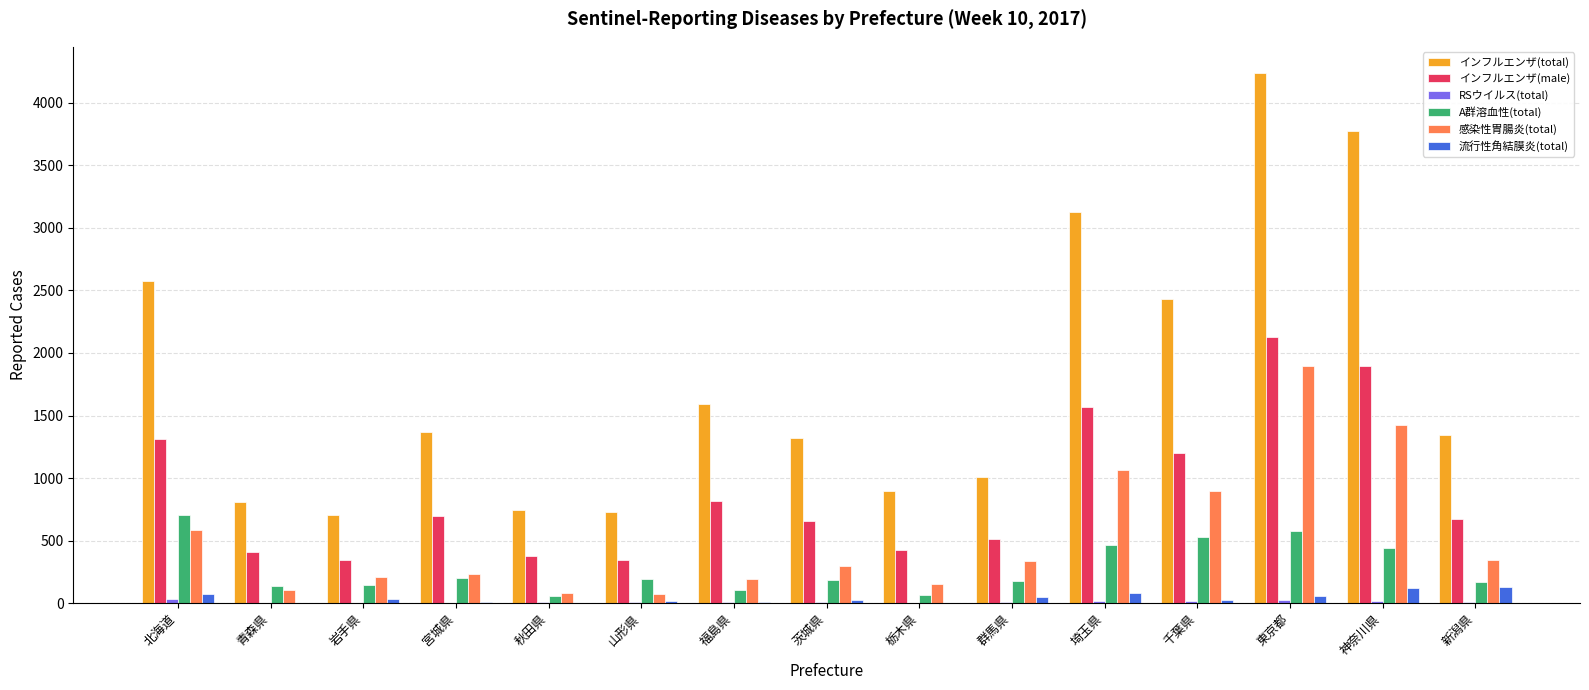

What is the maximum value for インフルエンザ(total)?

4236